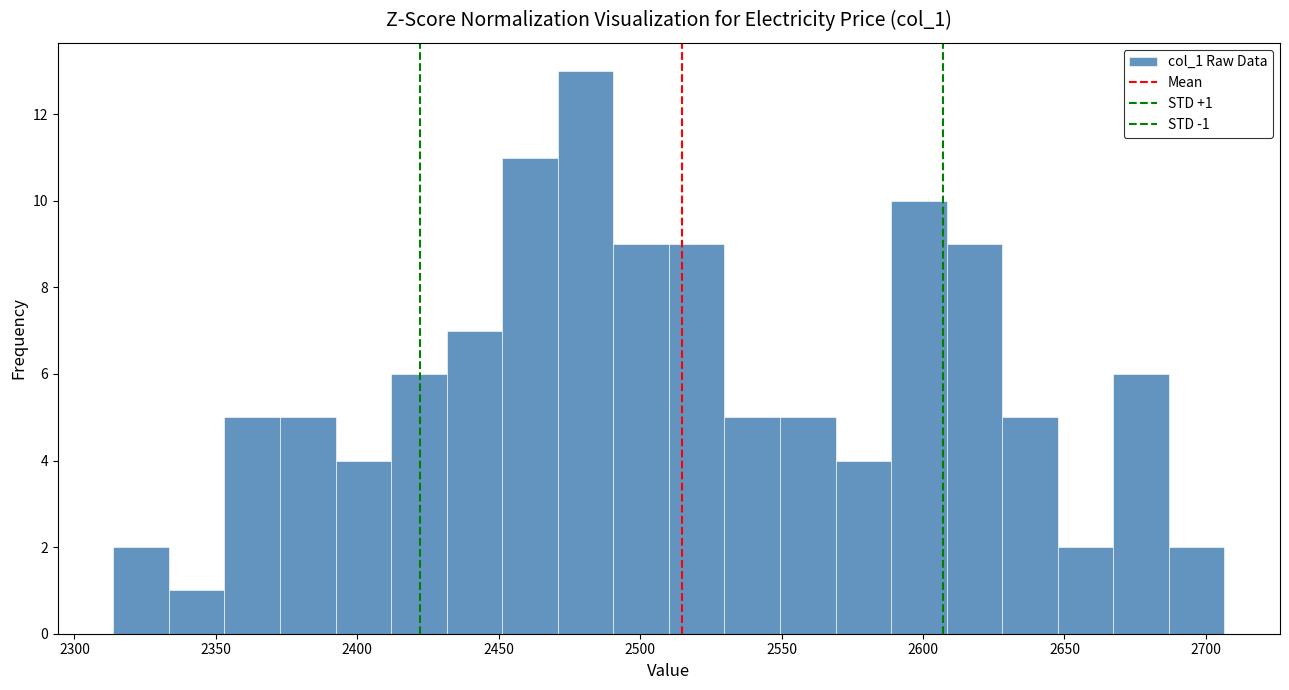

Around what value on the x-axis is the tallest bar? Give the approximate position of its centre, as read against the axis.

2480